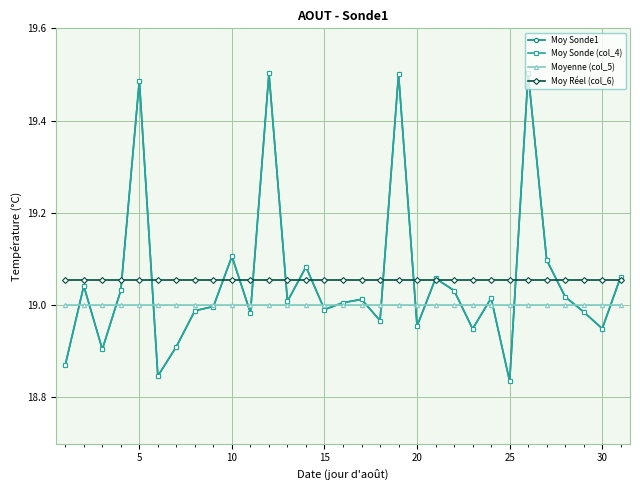

What is the value of the Moyenne (col_5) point at the 27th from the left?

19.0